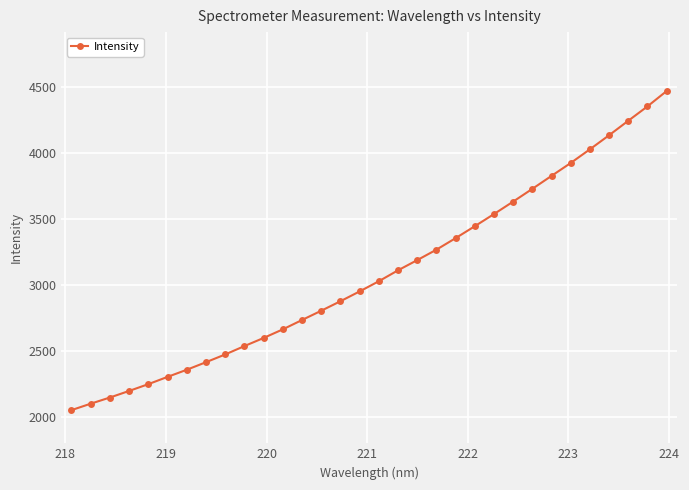

What is the difference between the second highest and minimum values?

2298.9